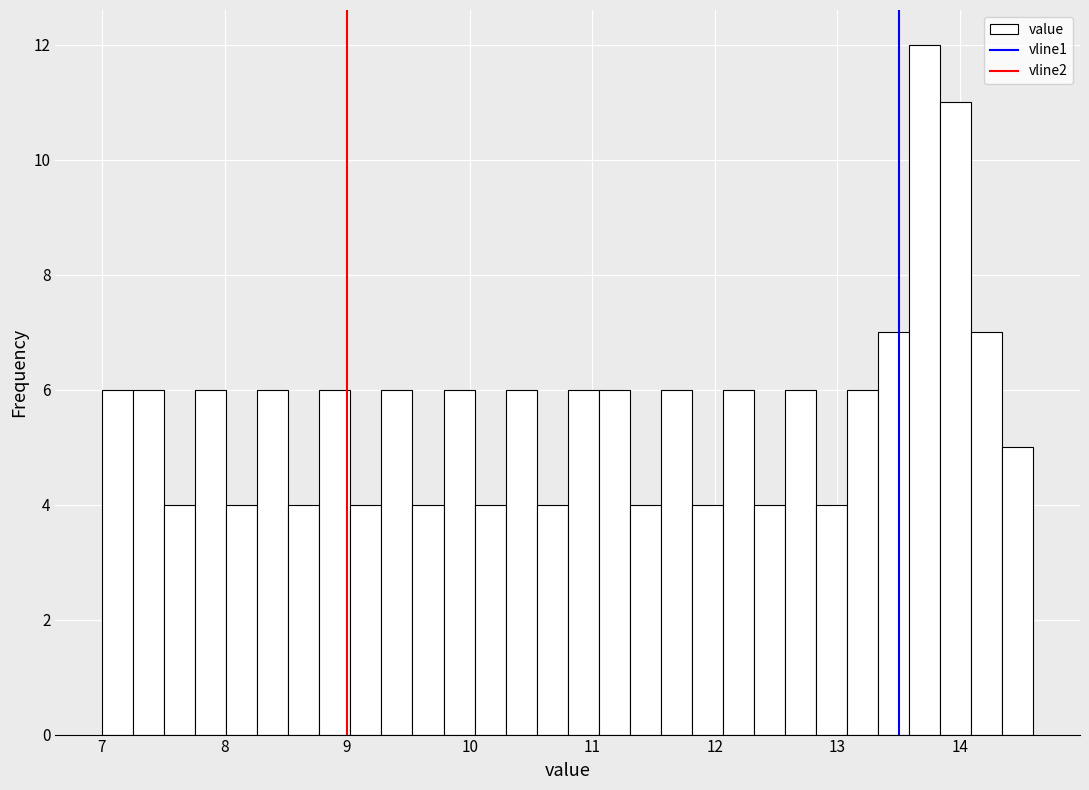

Around what value on the x-axis is the tallest bar? Give the approximate position of its centre, as read against the axis.

13.7